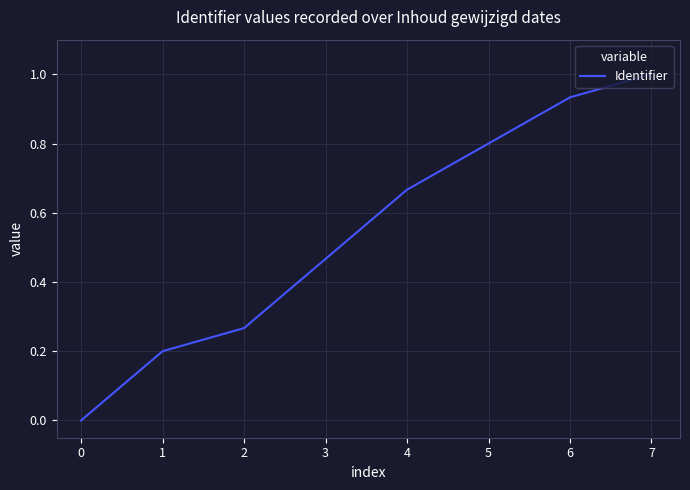

What is the change in value from 1 to 2?

+0.1